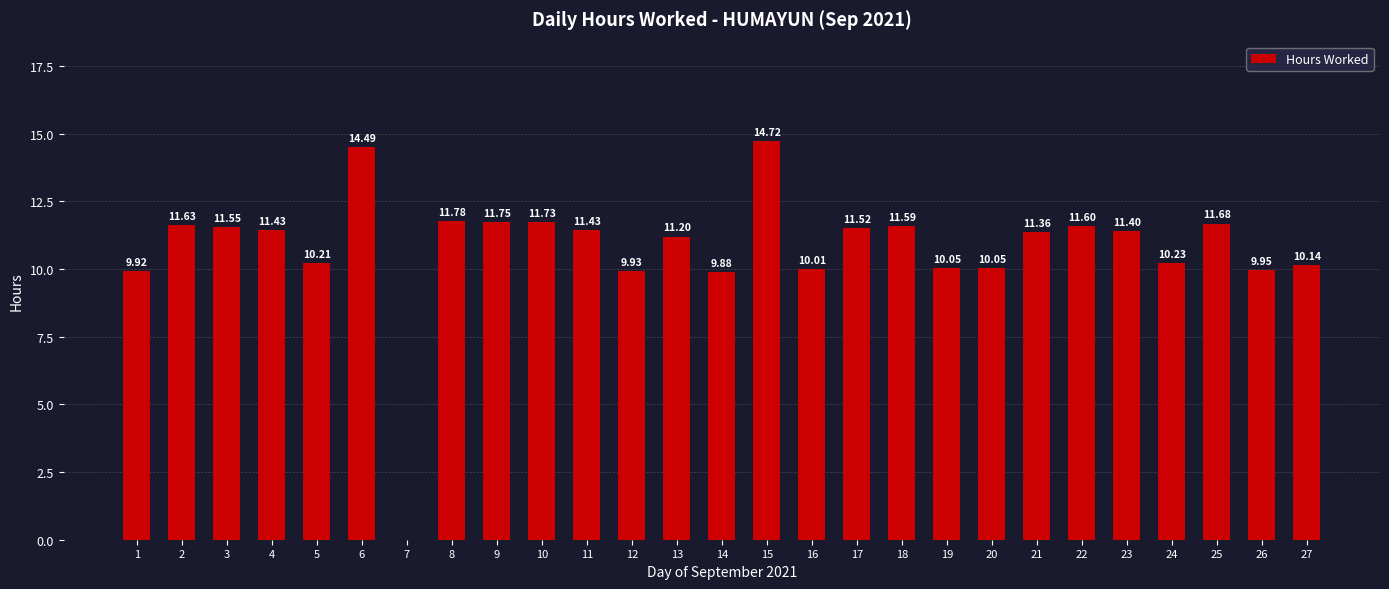

What is the ratio of the value at 3 to the value at 1?

1.2